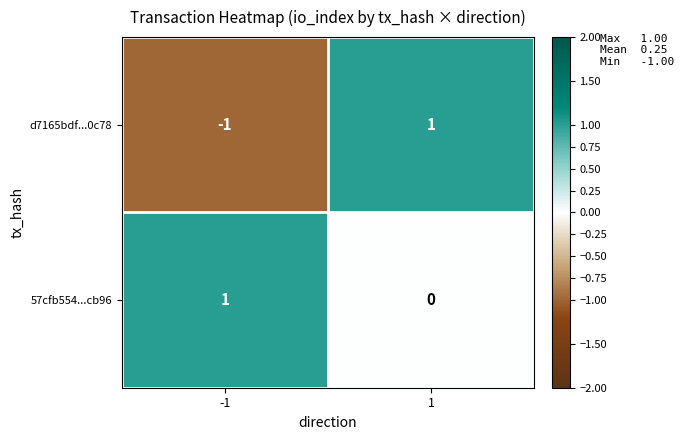

Reading left to right, what are all the values shown in this chart?

d7165bdf...0c78: -1=-1	1=1
57cfb554...cb96: -1=1	1=0